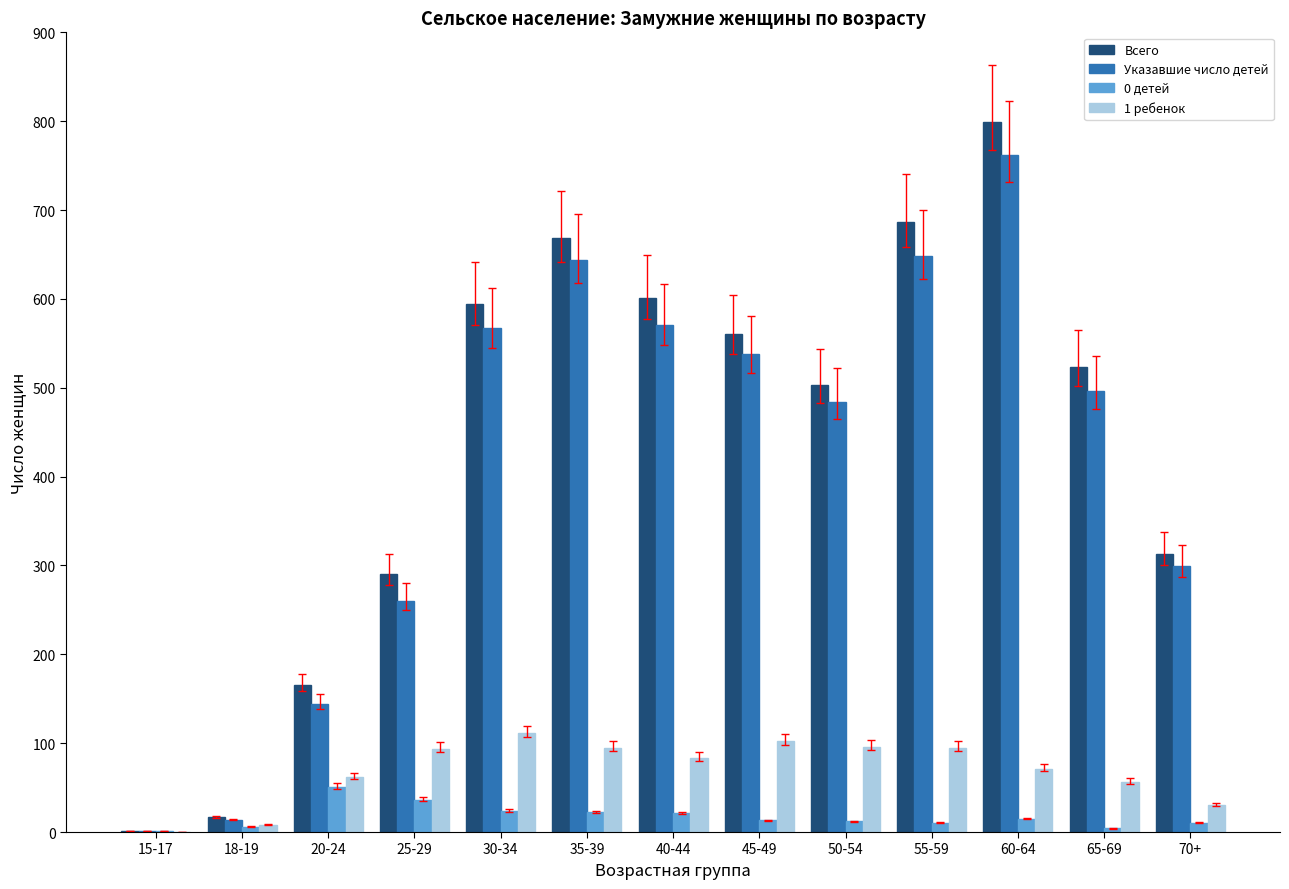

How many groups of bars are there?

13